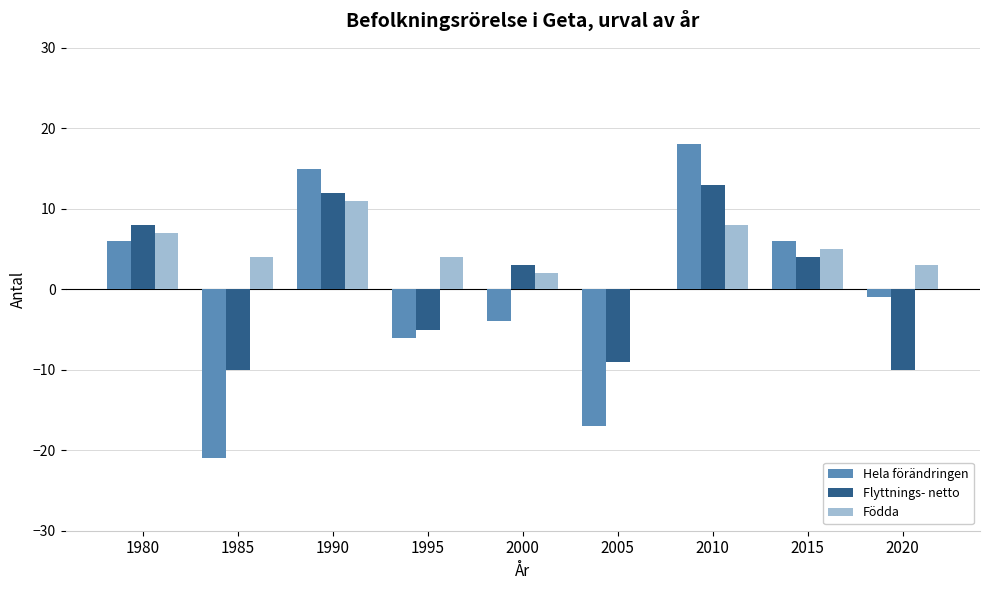

What are all the series names shown in the legend?

Hela förändringen, Flyttnings- netto, Födda